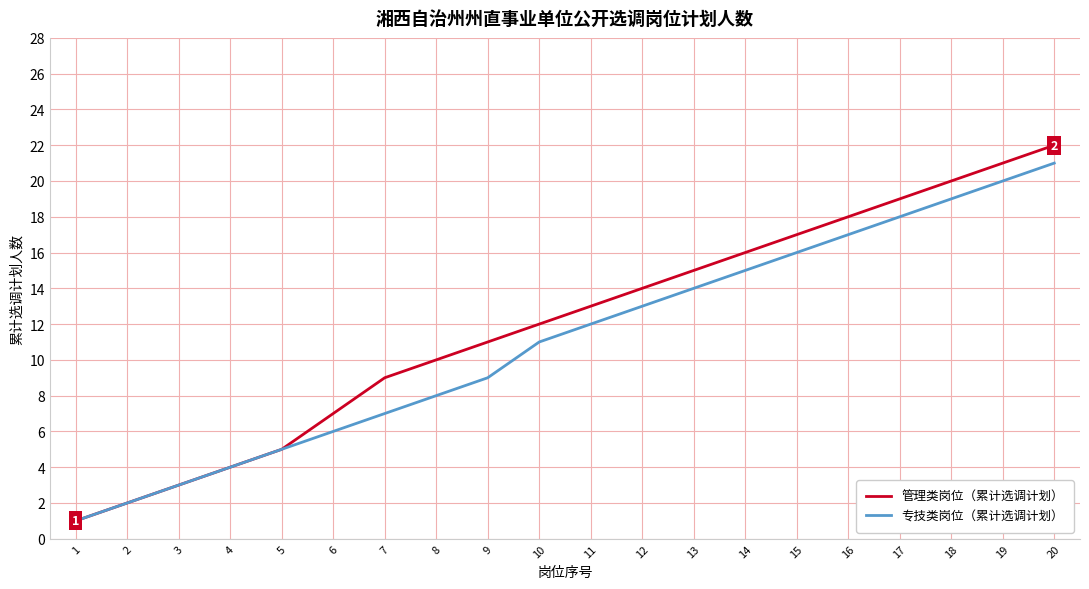

What is the greatest value displayed?

22